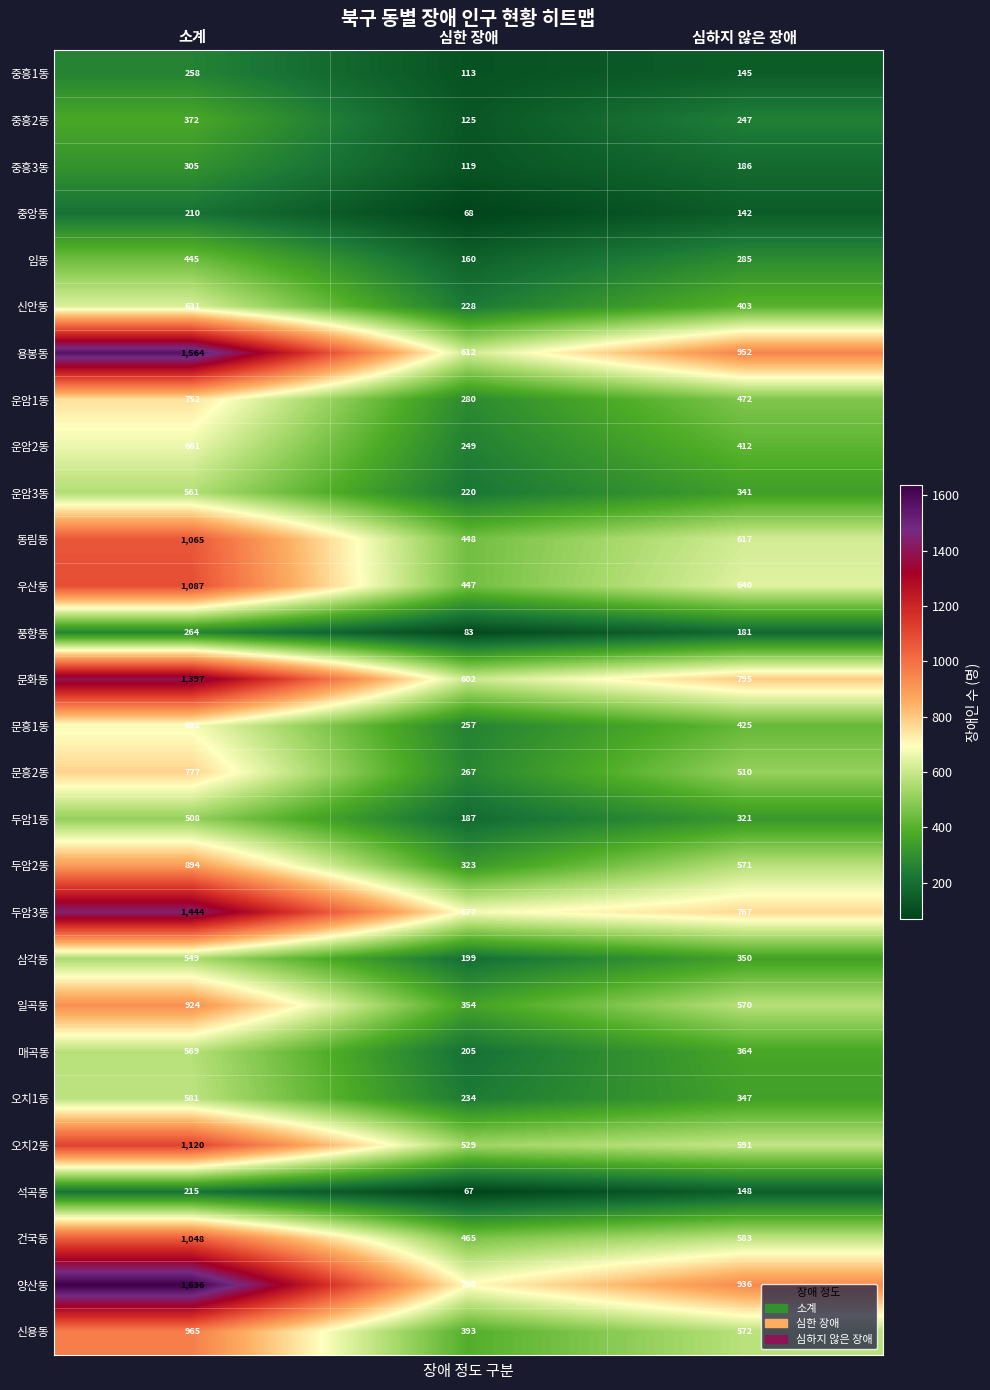

Rank the categories by 중흥1동 value from lowest to highest.

심한 장애, 심하지 않은 장애, 소계